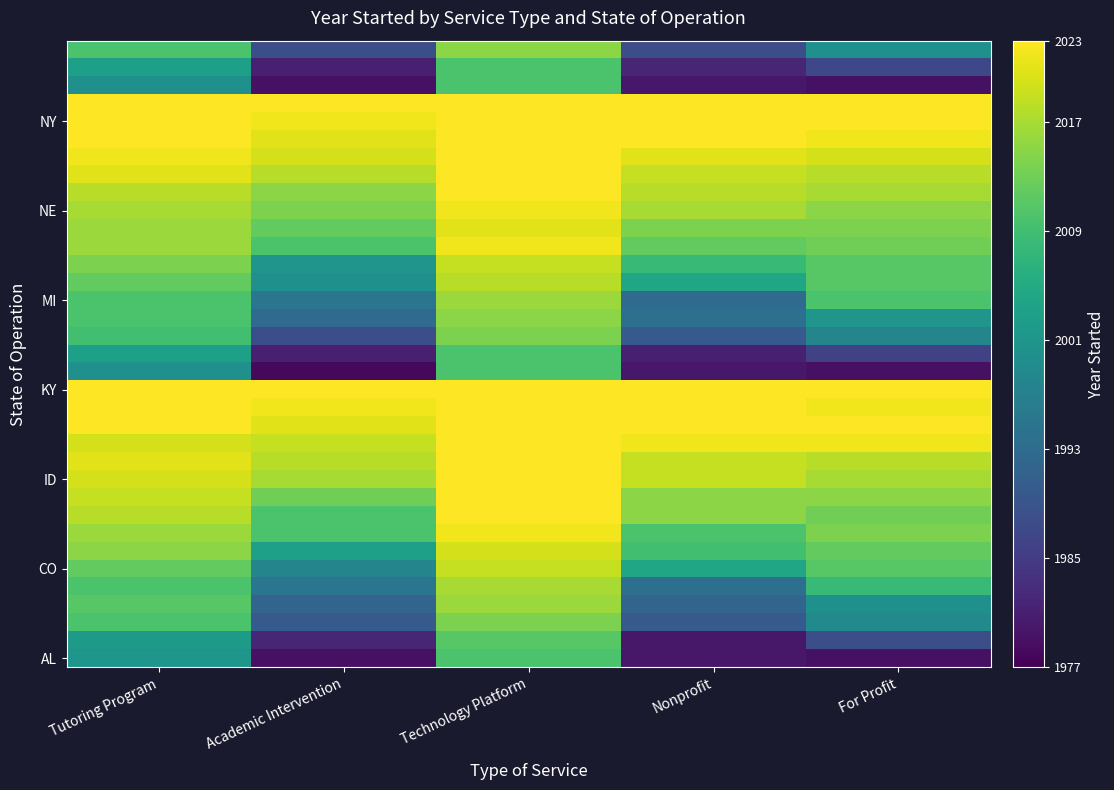

What is the difference between the highest and lowest values at Nonprofit?

43